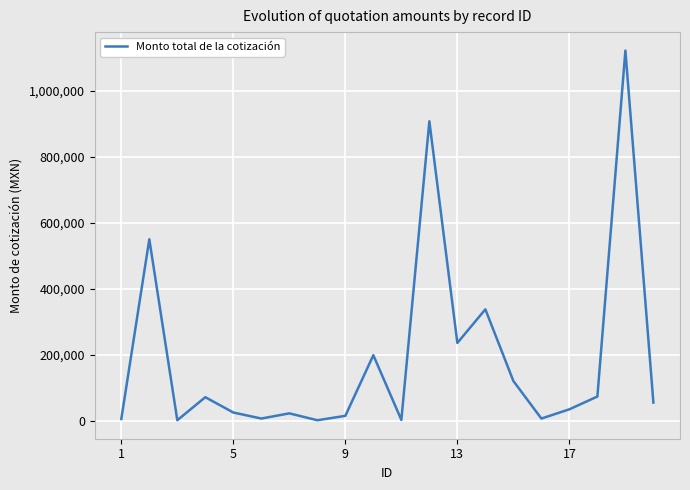

What is the sum of all values?

3783586.1